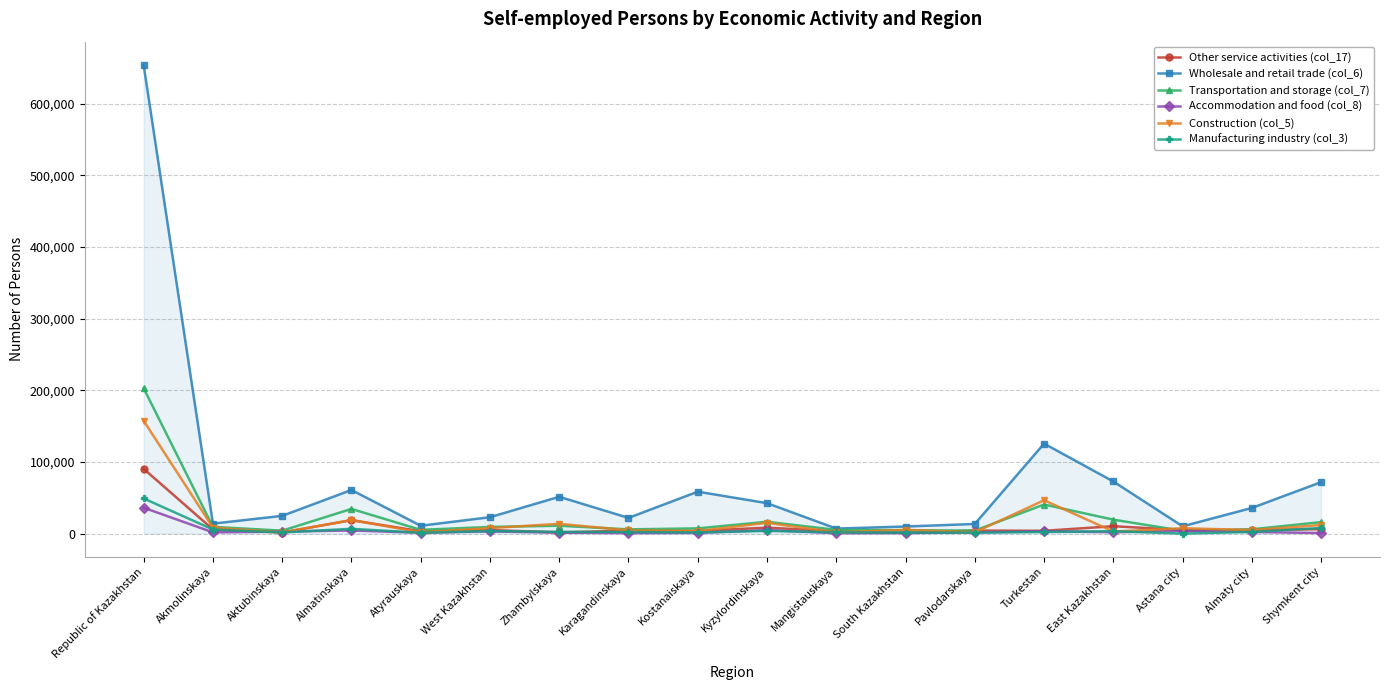

What is the label of the 1st point from the right?

Shymkent city